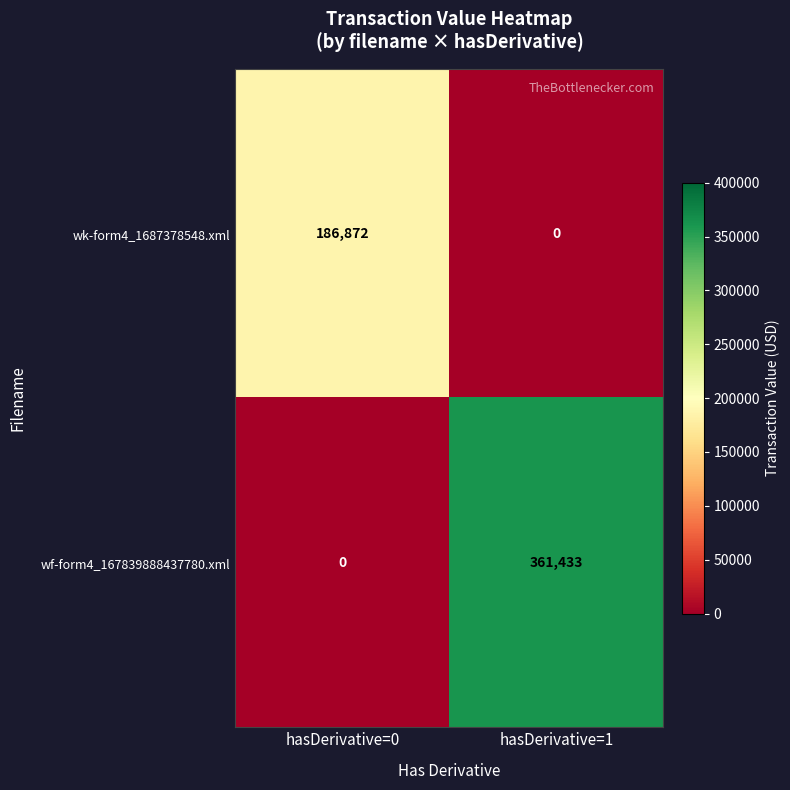

Rank the series by their maximum value, from highest to lowest.

wf-form4_167839888437780.xml, wk-form4_1687378548.xml